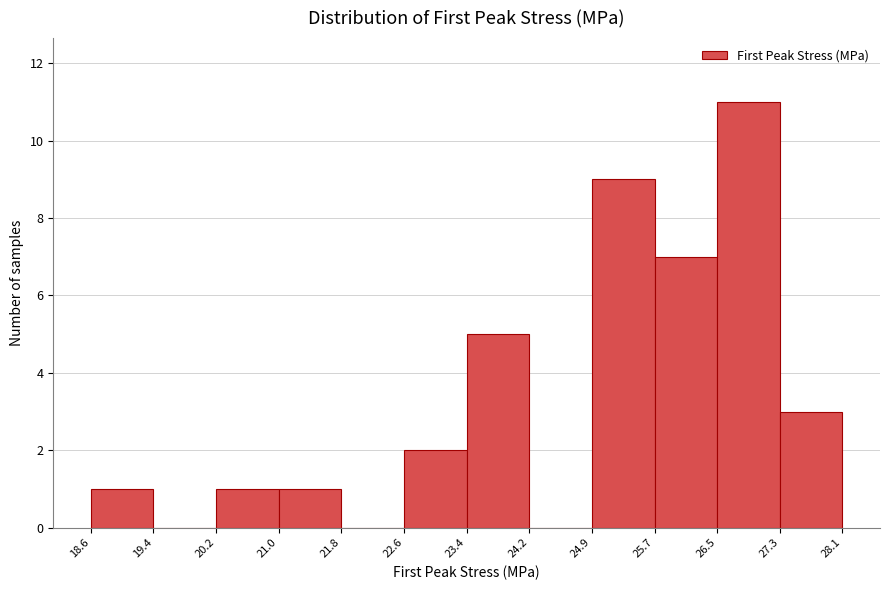

Reading left to right, transcribe this chart: for each bar, give the range it covers on the x-axis and its height. The values are not printed on the chart, so give them approximately, as read against the axis.

18.6 to 19.4: 1
19.4 to 20.2: 0
20.2 to 21.0: 1
21.0 to 21.8: 1
21.8 to 22.6: 0
22.6 to 23.4: 2
23.4 to 24.2: 5
24.2 to 24.9: 0
24.9 to 25.7: 9
25.7 to 26.5: 7
26.5 to 27.3: 11
27.3 to 28.1: 3